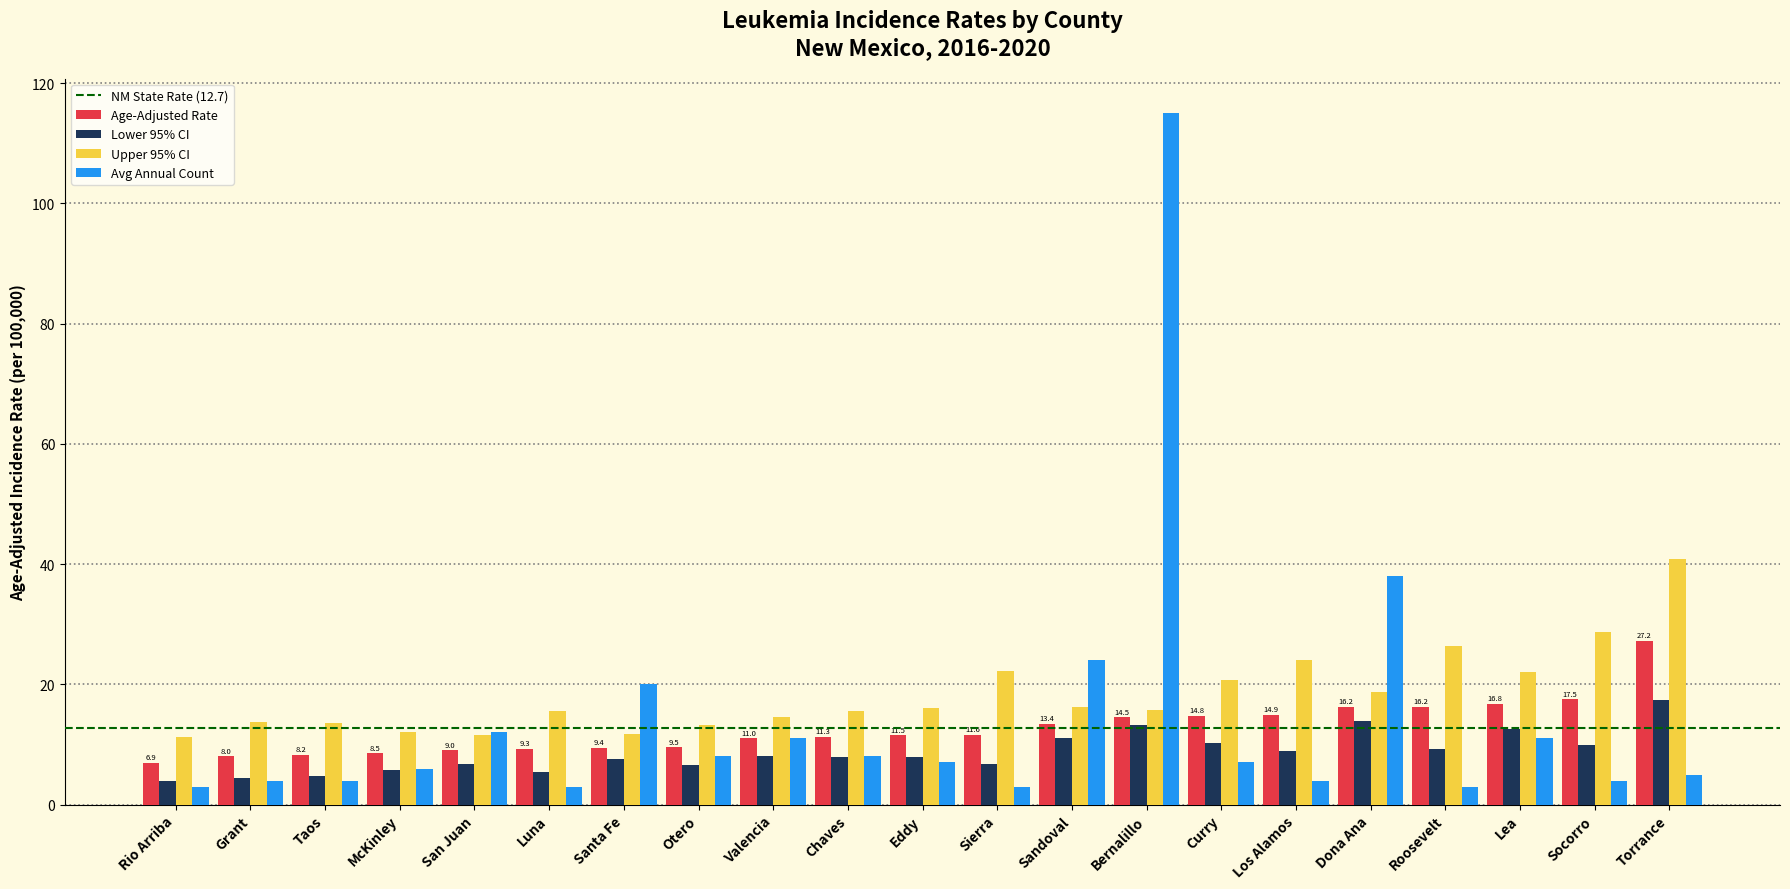

True or false: Lower 95% CI has a value of 7.9 at Eddy.

True